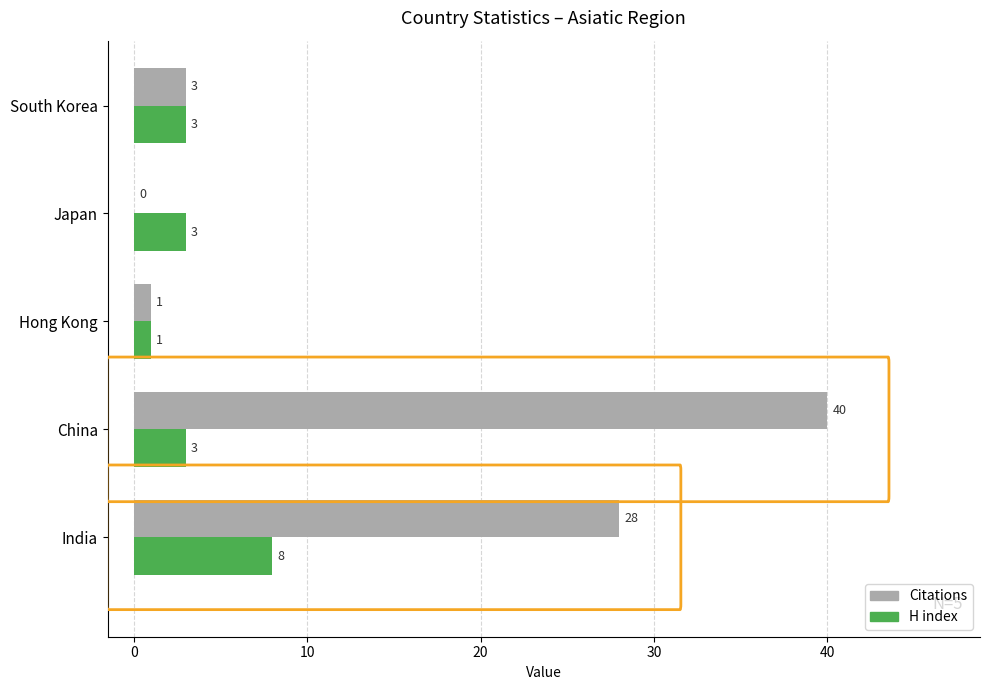

Is it true that H index equals 3 at China?

True